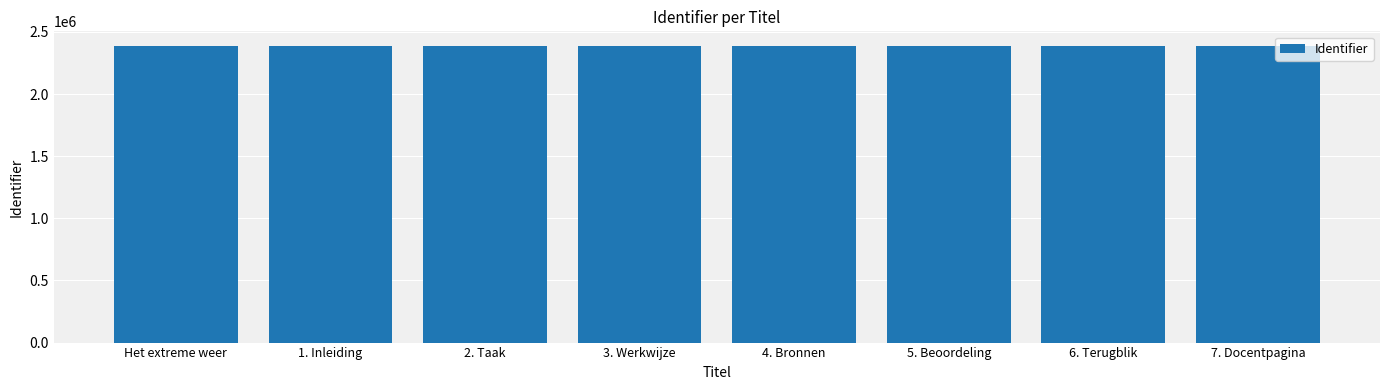

How many values are between 2385167 and 2385175?

5